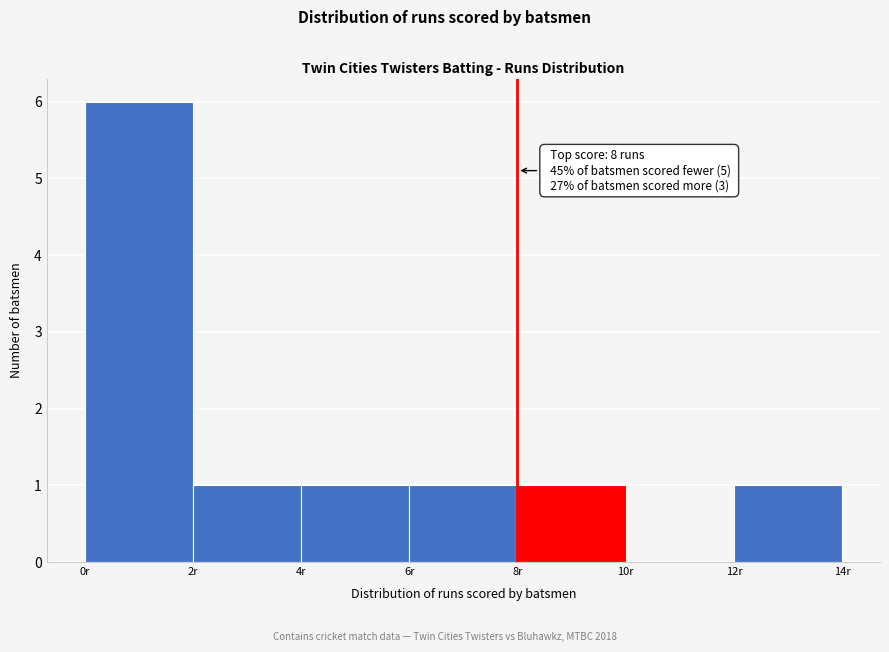

Which range on the x-axis has the tallest bar?

0 to 2